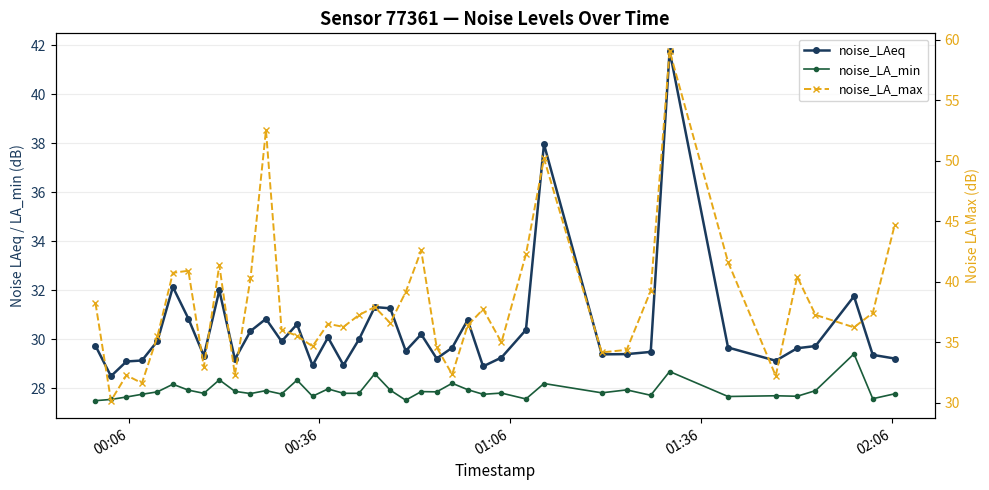

True or false: noise_LA_min and noise_LAeq intersect in this chart.

False